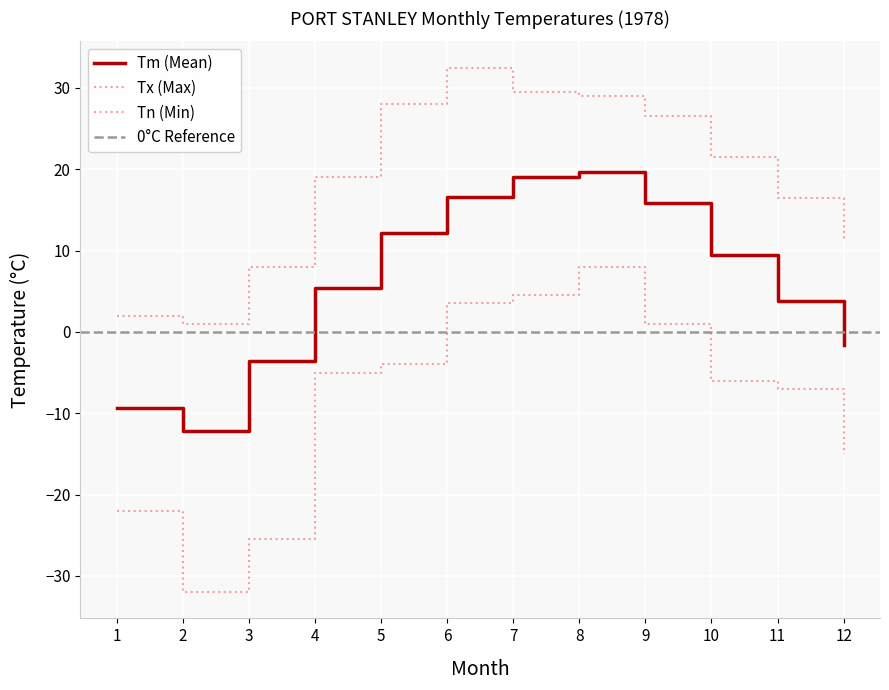

At which category is the sum across all series the highest?

8